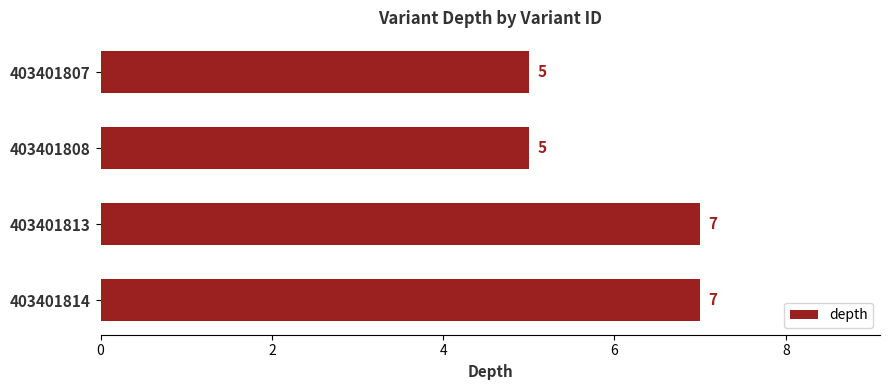

Reading top to bottom, list all the values displayed in this chart.

5	5	7	7